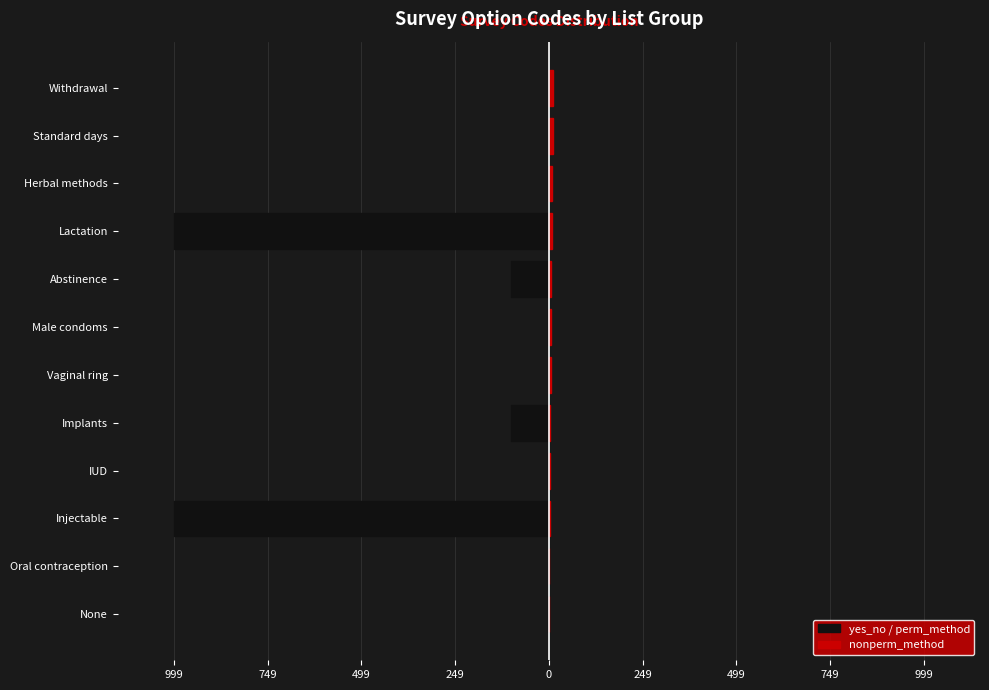

Count the number of categories in the chart.

12